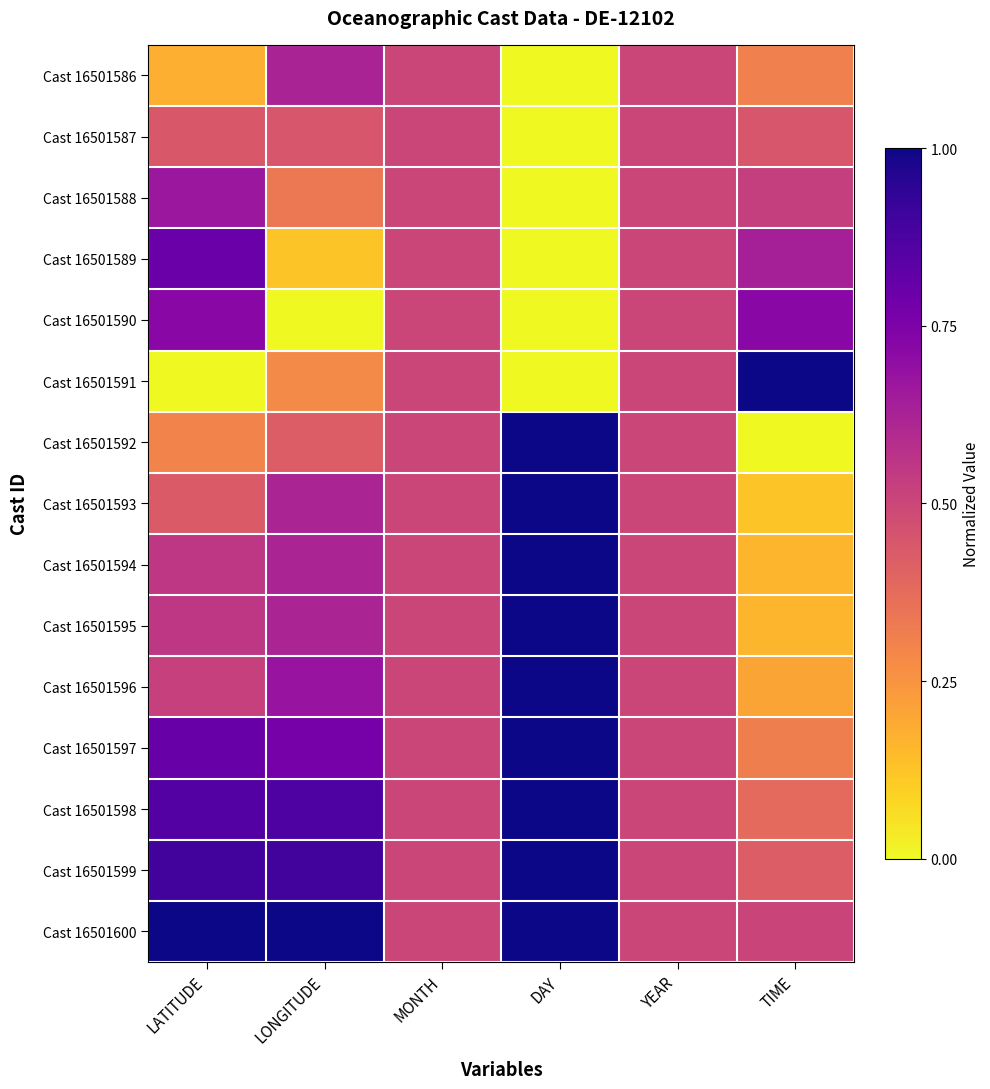

Count the number of categories in the chart.

6